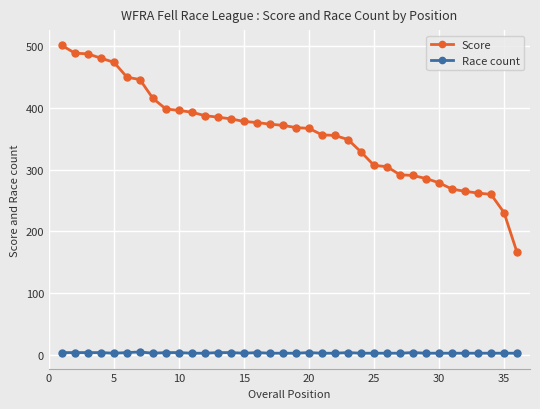

Which series has the largest range (max minus min)?

Score